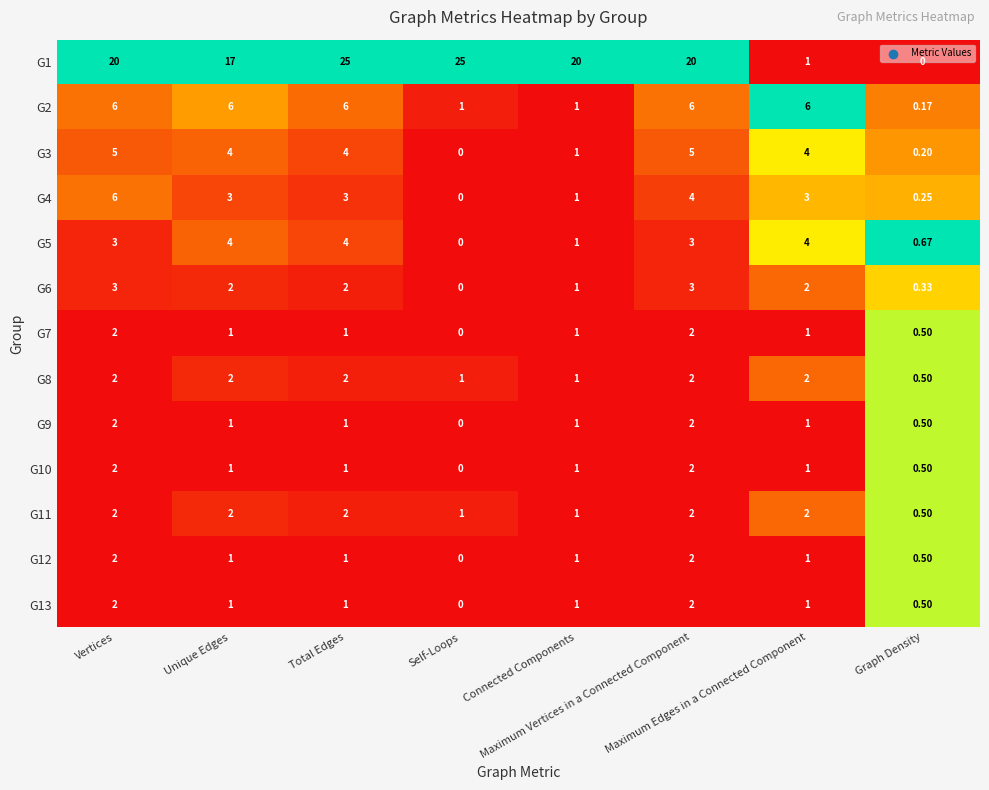

What is the total value across all series at Maximum Vertices in a Connected Component?

55.0